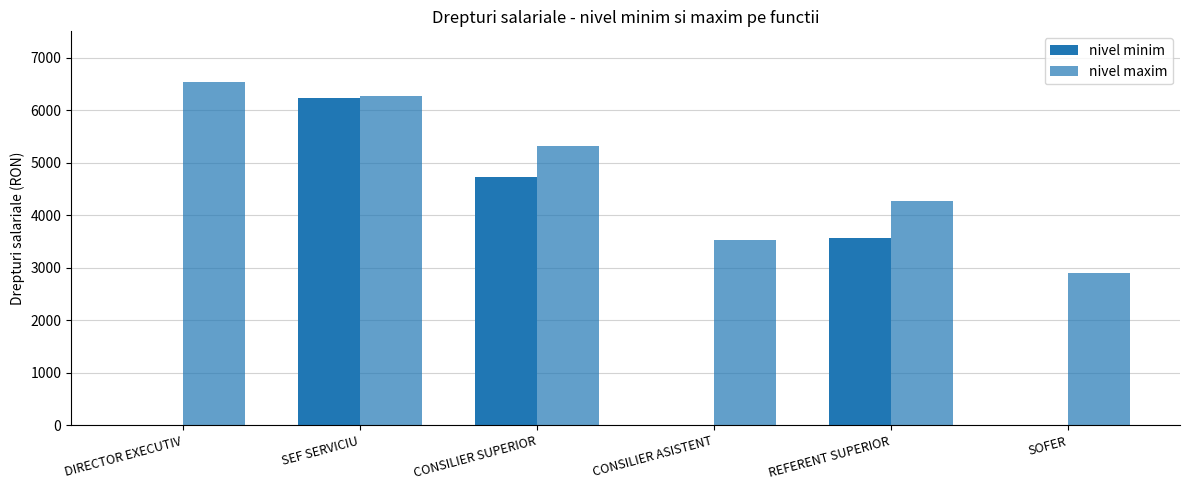

How many categories are shown in the chart?

6